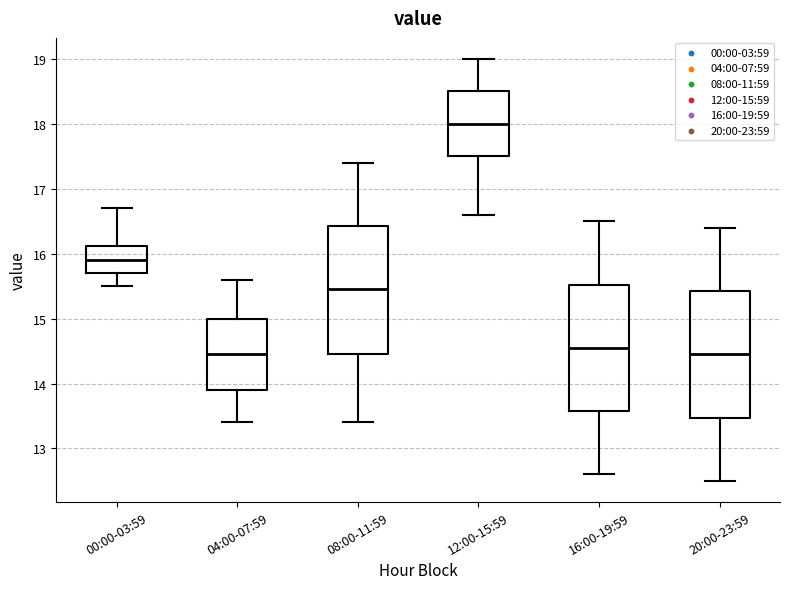

Where does the median line of the box for 08:00-11:59 sit on the y-axis? The values are not printed on the chart, so give them approximately, as read against the axis.

15.5